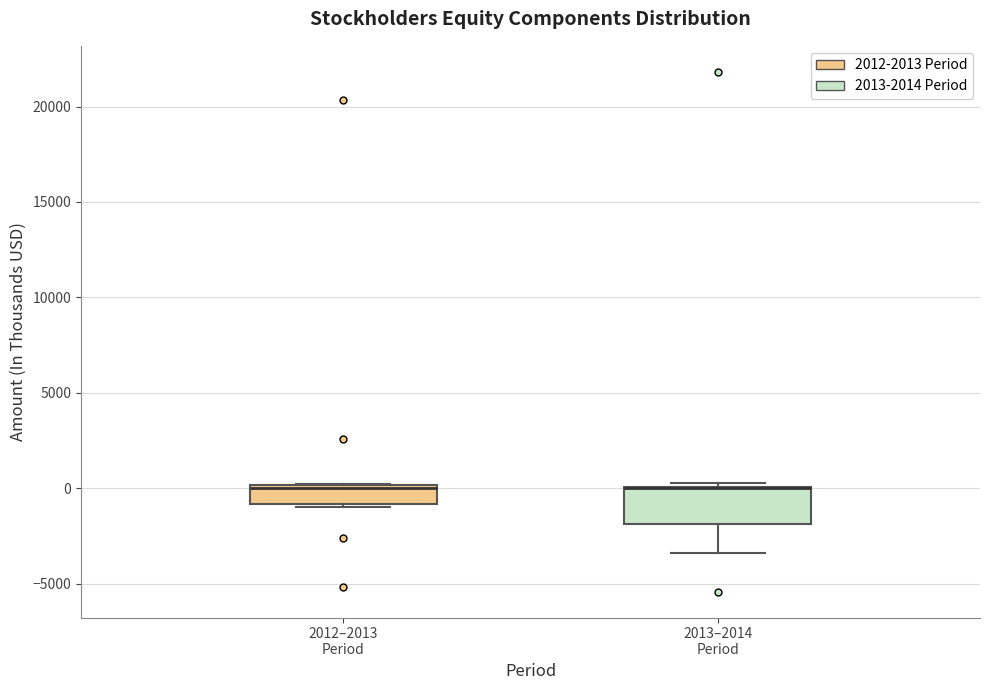

Where is the lower edge of the box for 2012–2013 Period on the y-axis? The values are not printed on the chart, so give them approximately, as read against the axis.

-1000